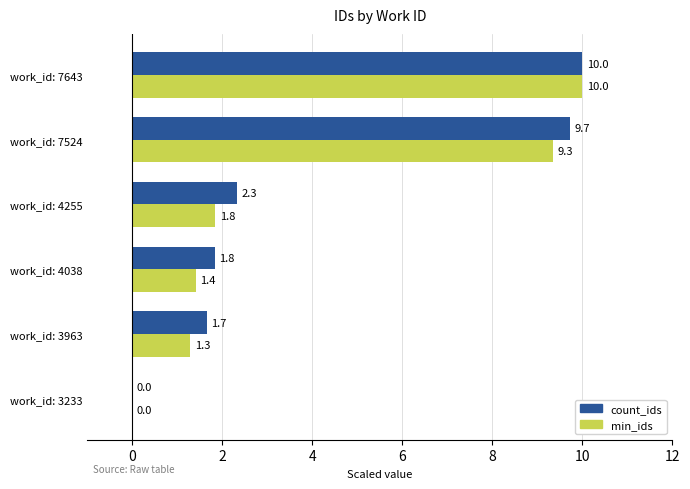

At which label does min_ids reach its peak?

work_id: 7643